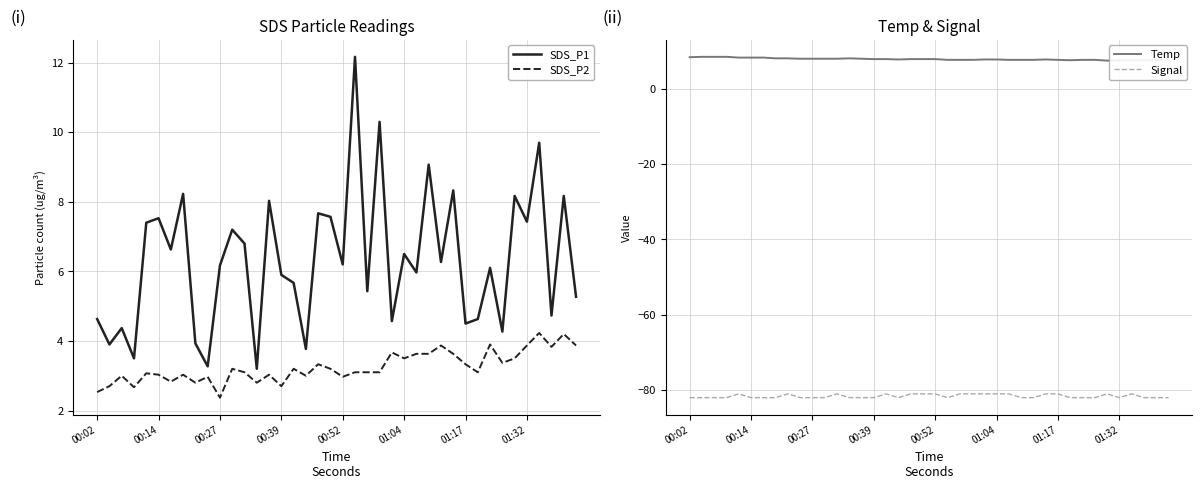

How many lines are shown in the chart?

4